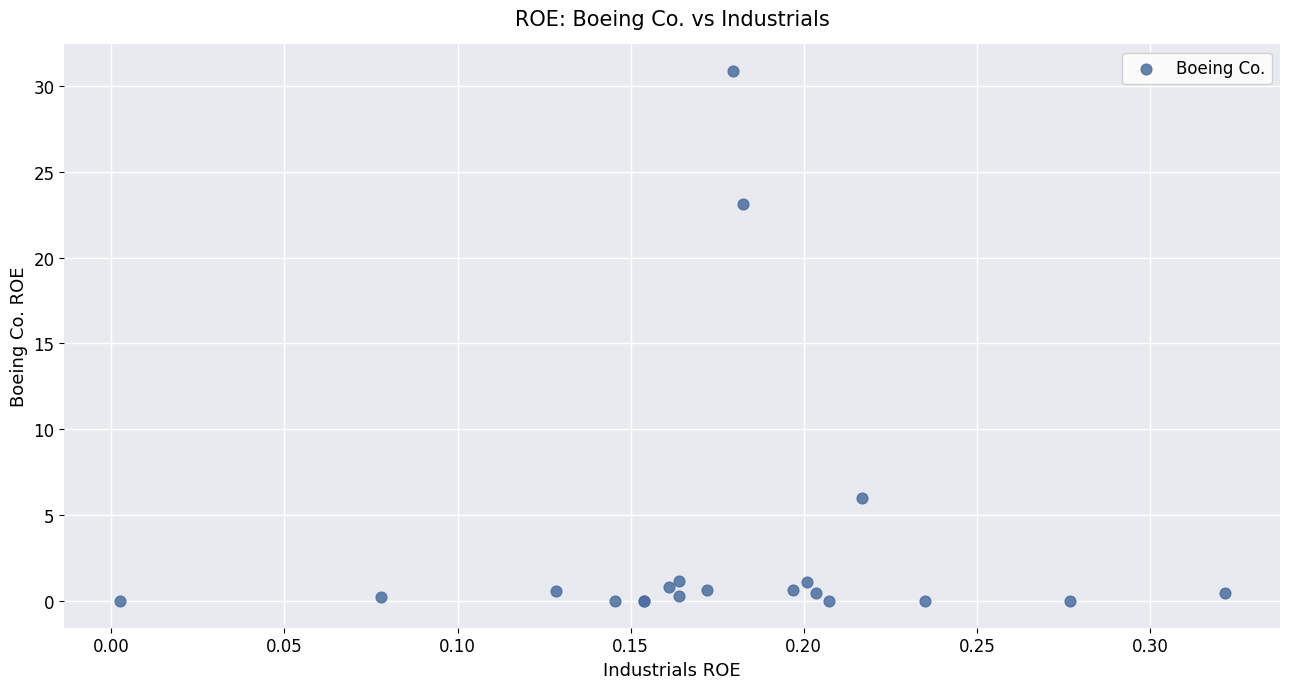

What Y value in the scatter plot is closest to 15?

23.1